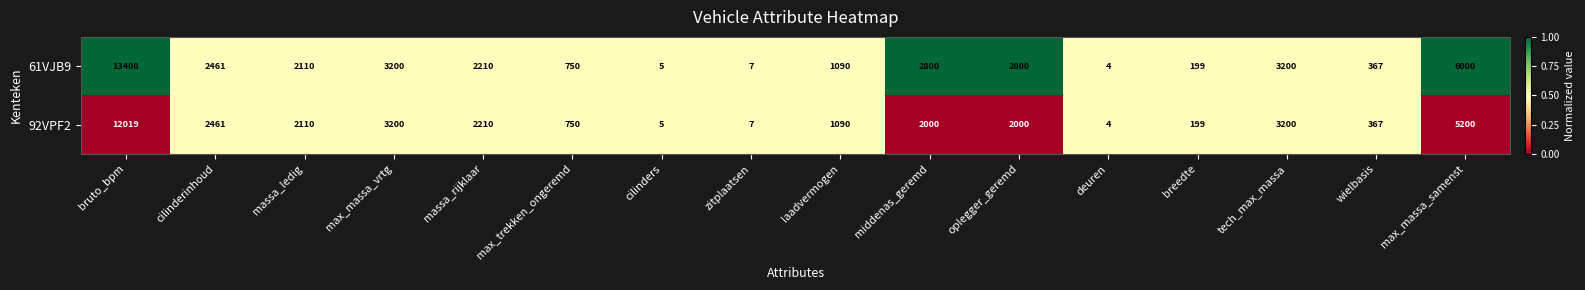

The value of 92VPF2 at laadvermogen is 1090. True or false?

True